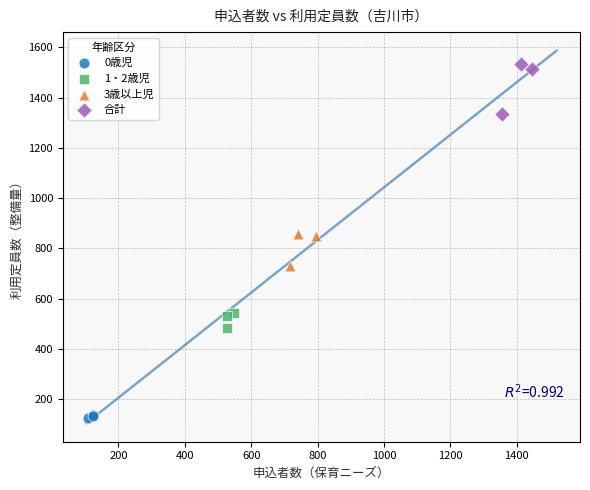

Which series contains the lowest Y value?

0歳児